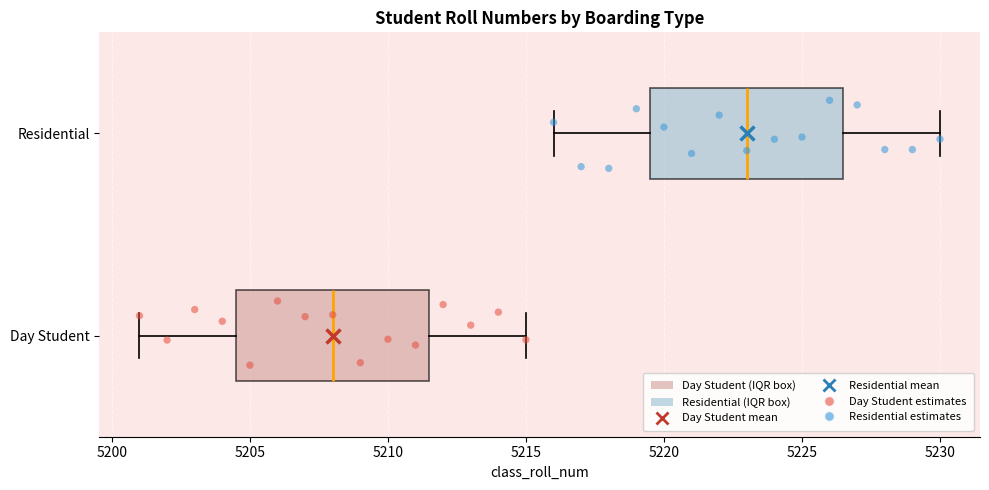

Which box has the furthest to the right median line?

Residential